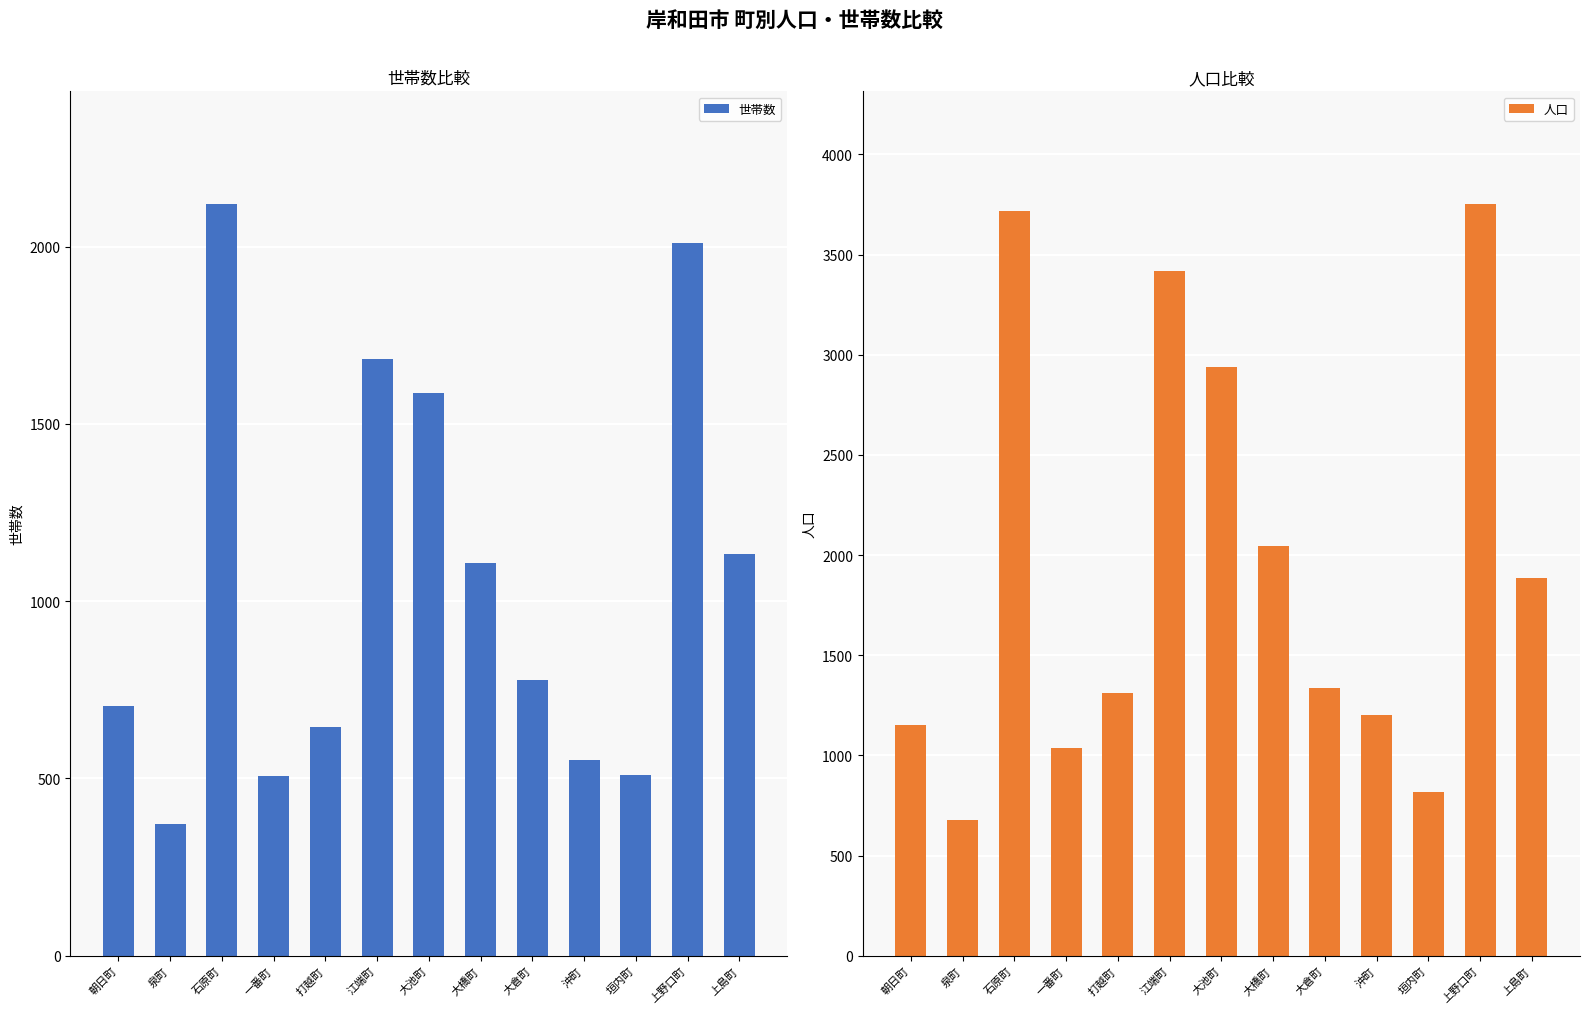

Reading left to right, what are all the values shown in this chart?

世帯数: 朝日町=704	泉町=372	石原町=2120	一番町=508	打越町=646	江端町=1683	大池町=1587	大橋町=1109	大倉町=779	沖町=553	垣内町=511	上野口町=2011	上島町=1132
人口: 朝日町=1152	泉町=677	石原町=3718	一番町=1038	打越町=1309	江端町=3419	大池町=2940	大橋町=2046	大倉町=1334	沖町=1204	垣内町=817	上野口町=3752	上島町=1886